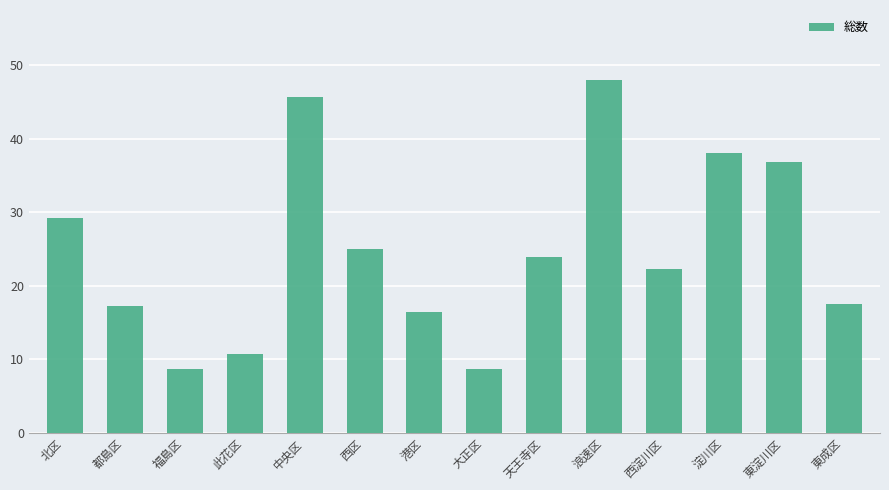

What position from the right is 港区?

8